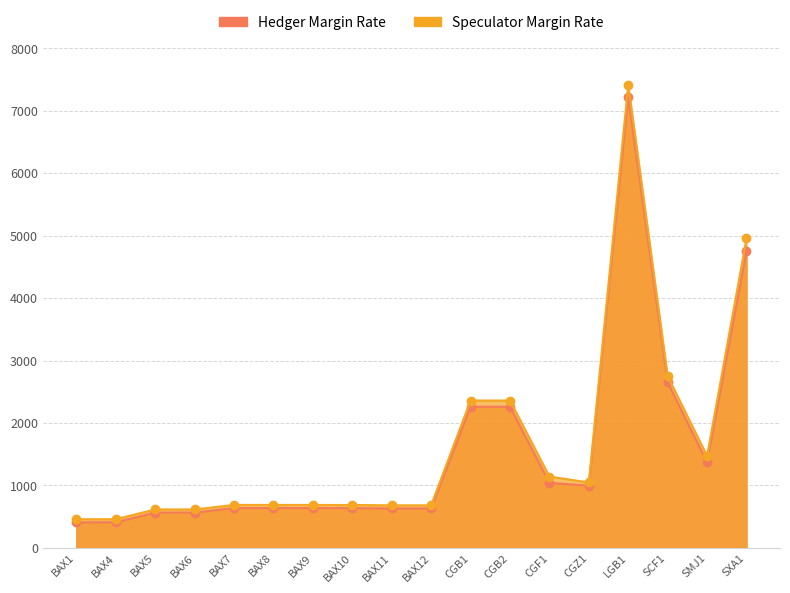

Which series has the widest spread of values?

Speculator Margin Rate